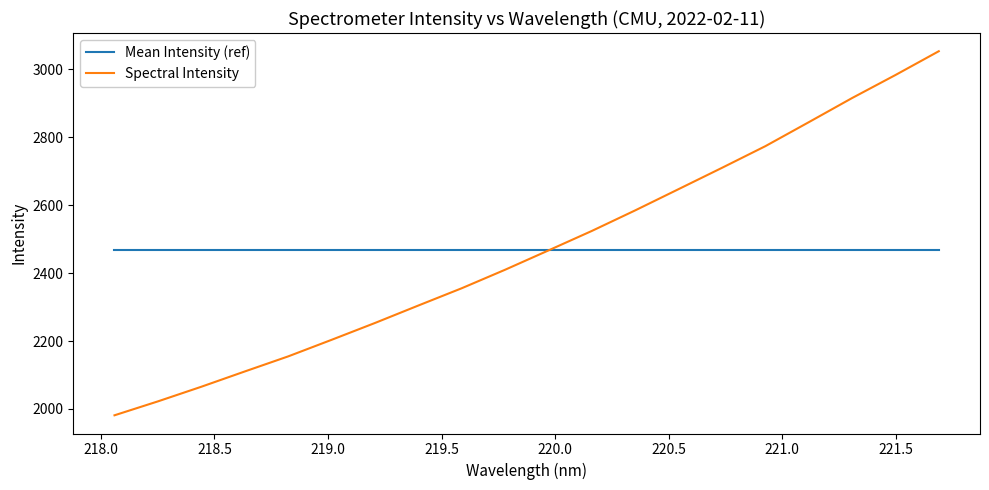

List the series in order of their peak value, highest first.

Spectral Intensity, Mean Intensity (ref)